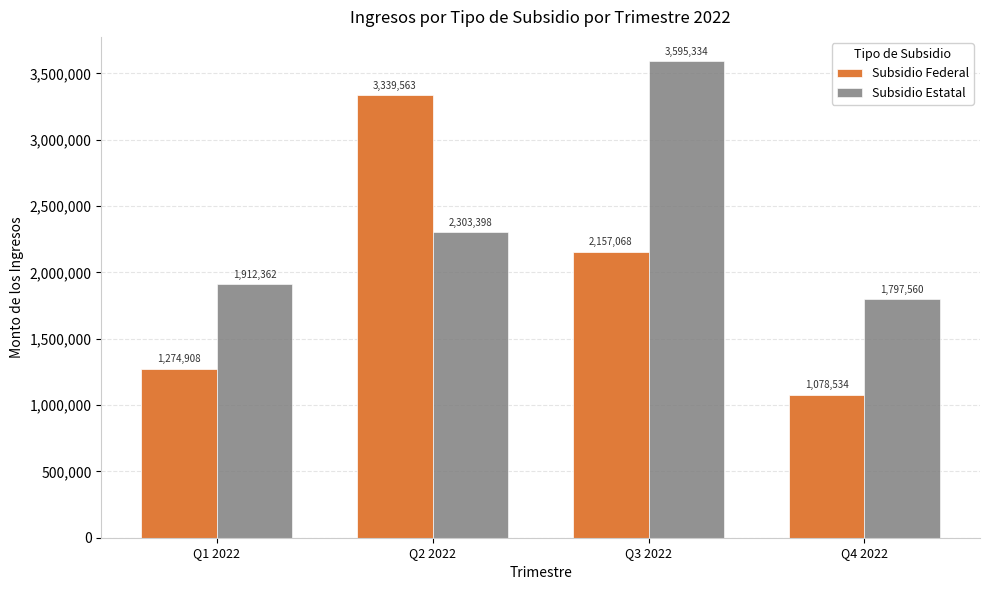

What is the spread (max minus min) of values at Q4 2022?

719026